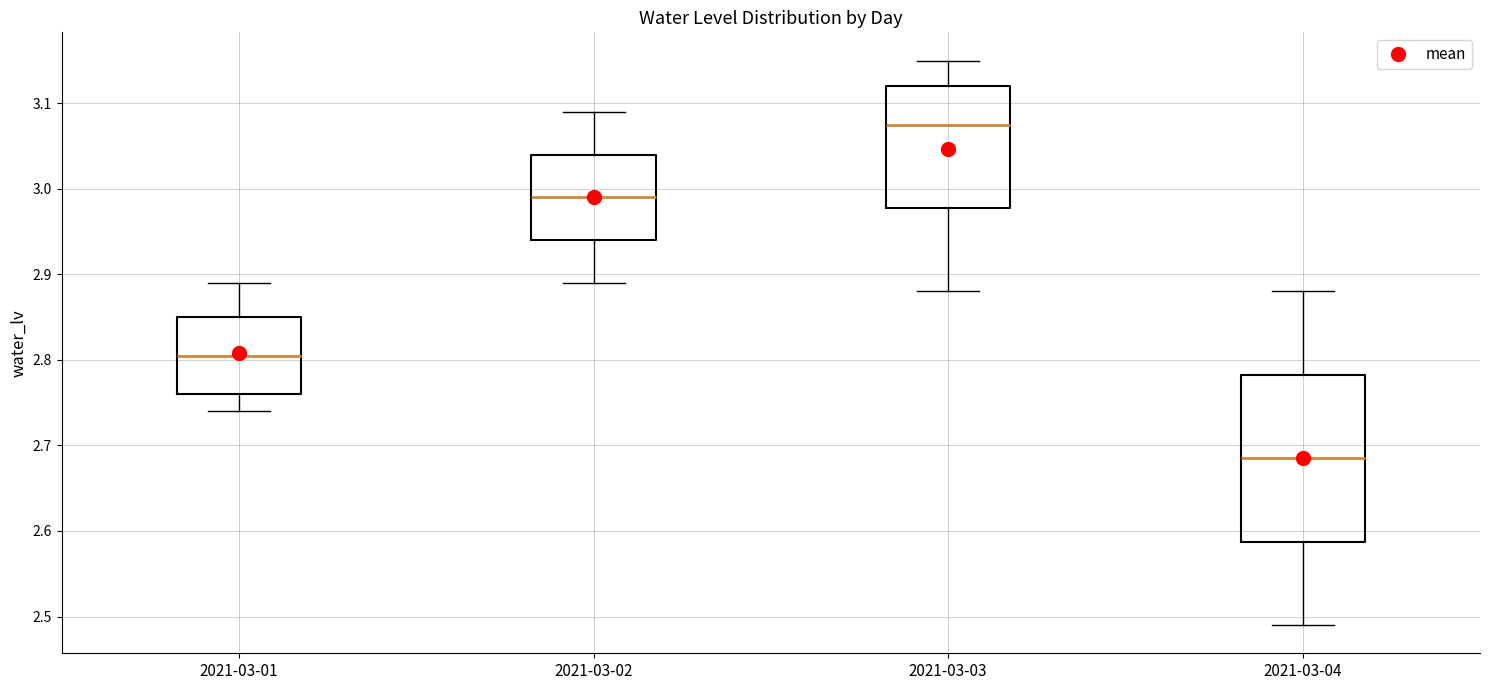

Comparing the boxes themselves (not the whiskers), which one is the tallest?

2021-03-04